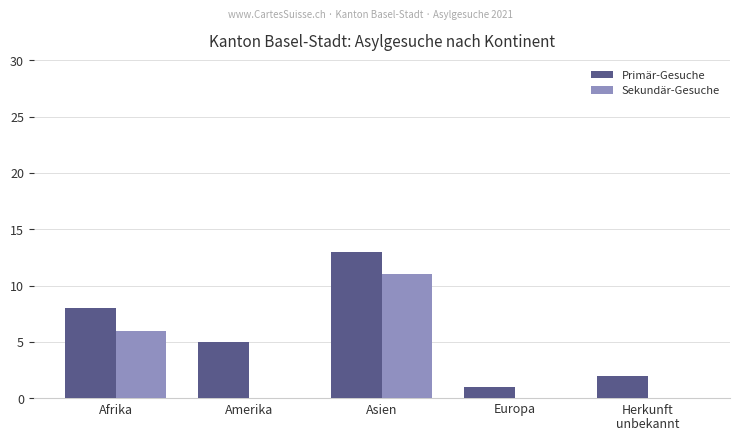

What is the sum of the Sekundär-Gesuche values at Europa and Afrika?

6